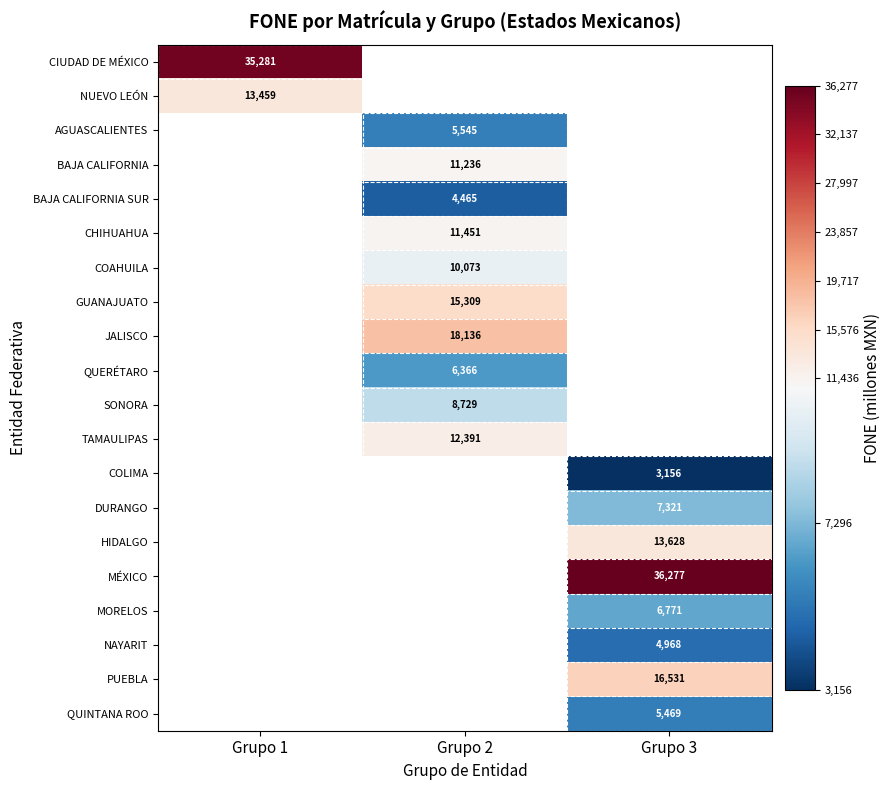

How many categories are shown in the chart?

3